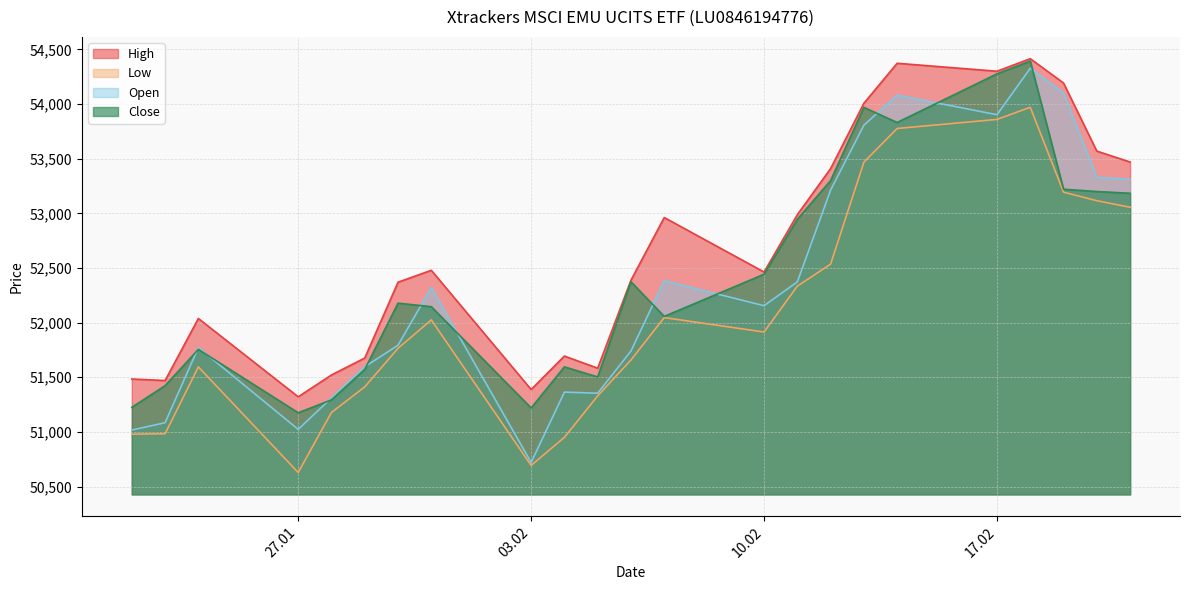

What is the total value across all series at 11.02.2025?

210641